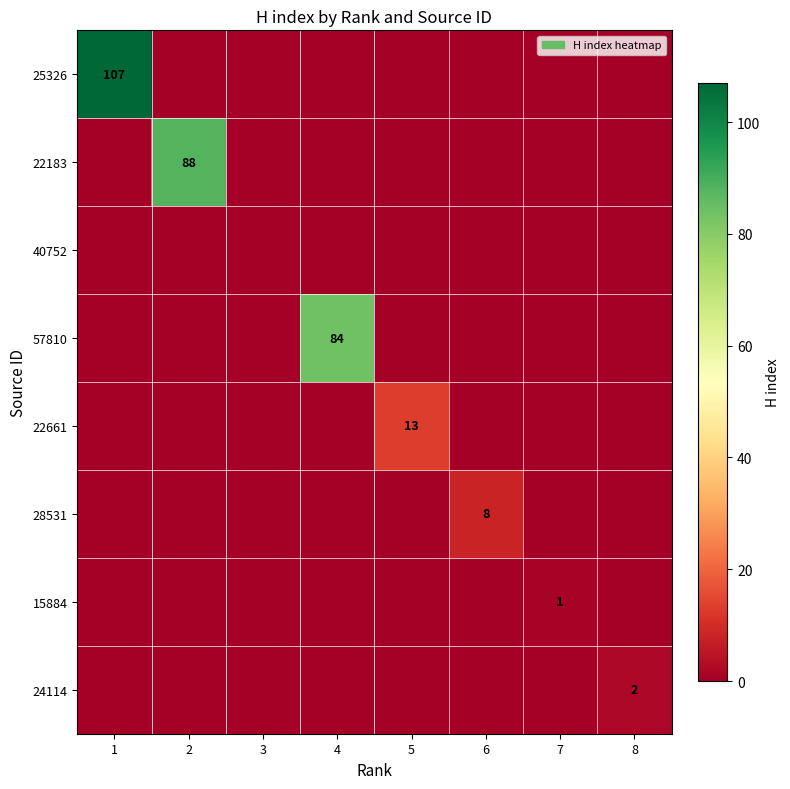

The value of 22661 at 5 is 20. True or false?

False